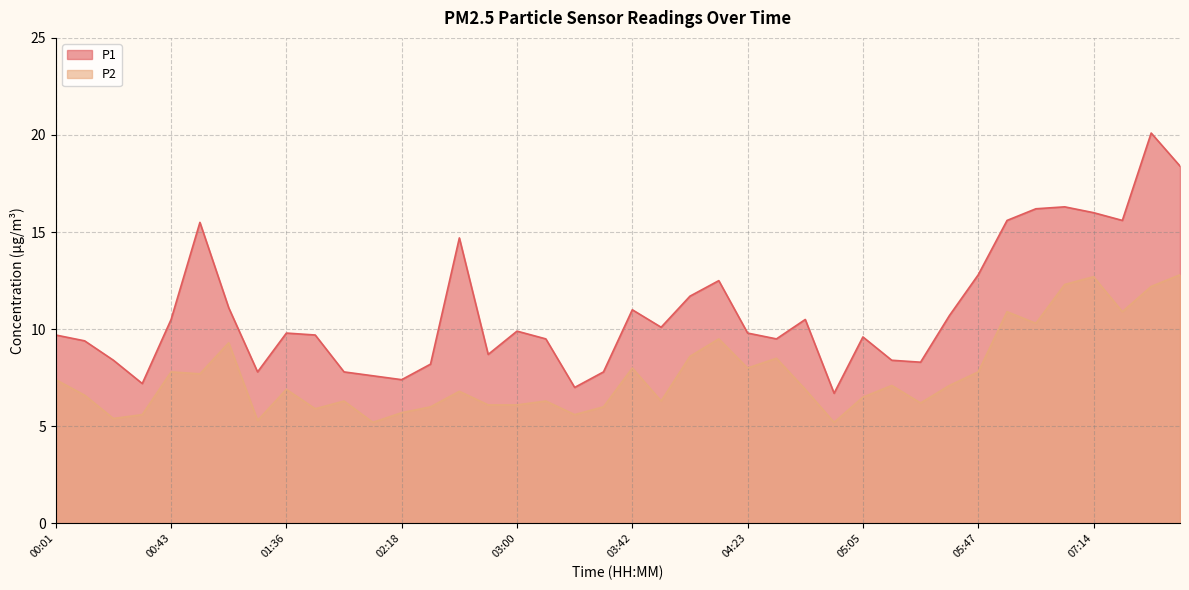

Count the number of data series in this chart.

2